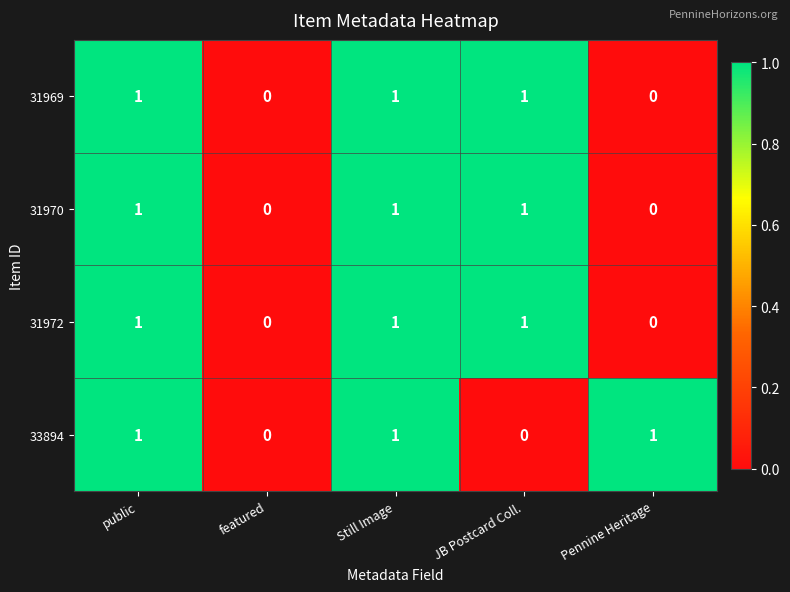

Is the value of 31972 at featured greater than the value of 31969 at Still Image?

No